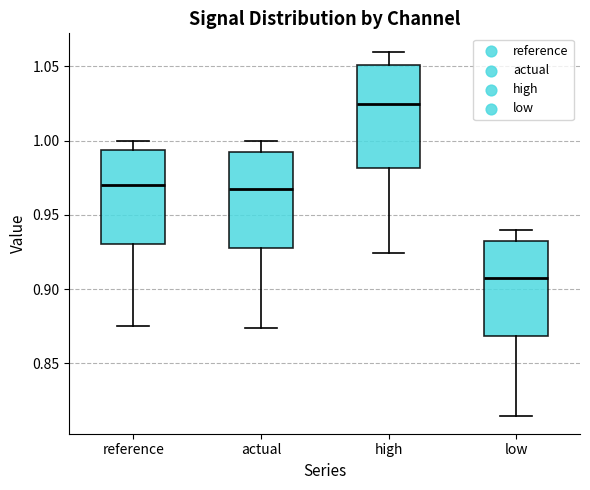

Reading left to right, read every box against the y-axis: the position of its median line, the range the box covers, and the ends of its whiskers. The values are not printed on the chart, so give them approximately, as read against the axis.

reference: median 0.970, box 0.930 to 0.995, whiskers 0.875 to 1.000
actual: median 0.970, box 0.930 to 0.990, whiskers 0.875 to 1.000
high: median 1.025, box 0.980 to 1.050, whiskers 0.925 to 1.060
low: median 0.910, box 0.870 to 0.930, whiskers 0.815 to 0.940